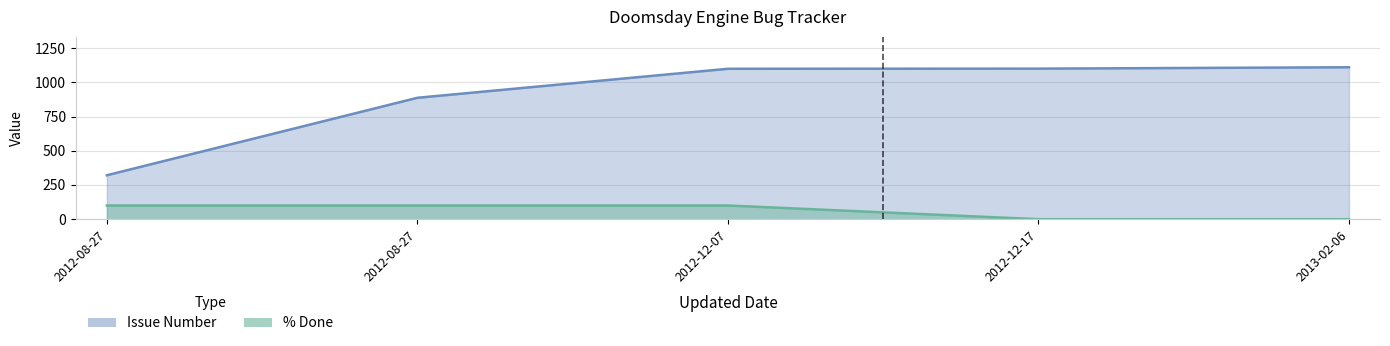

What is the label of the 3rd point from the left?

2012-12-07